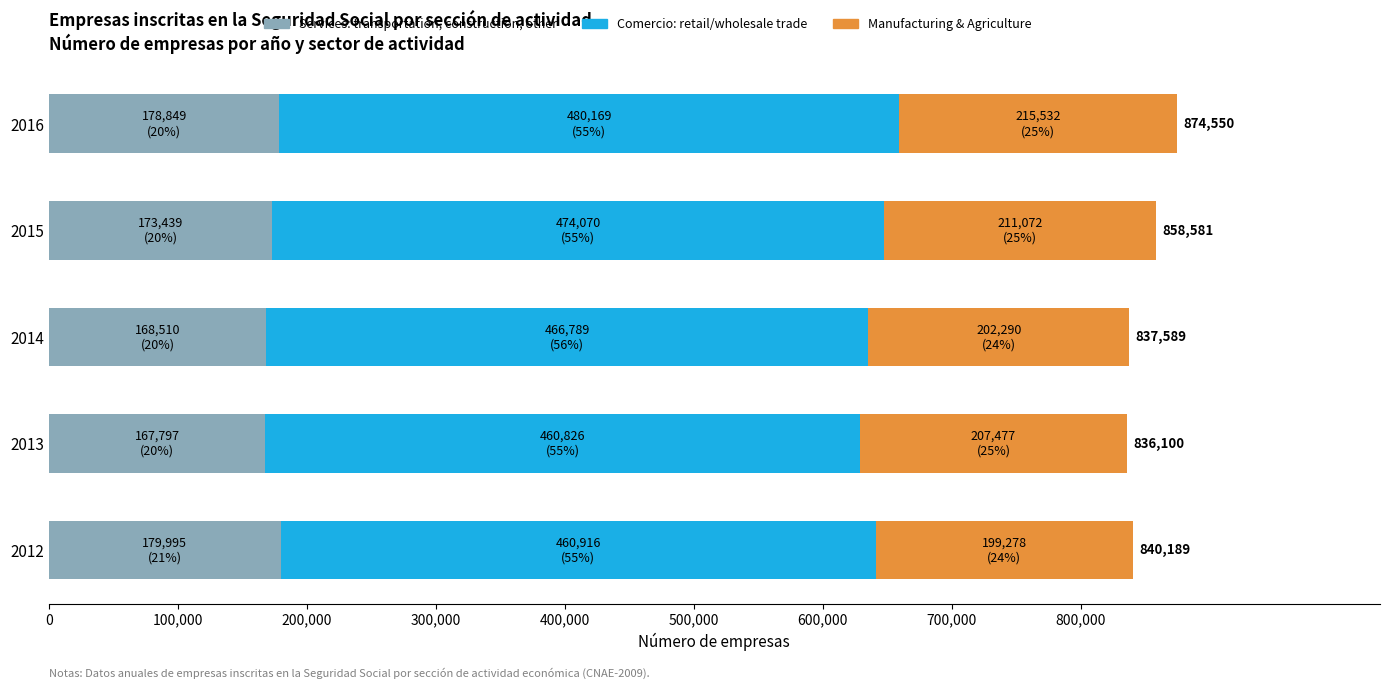

What is the sum of the Services: transportation, construction, other values at 2016 and 2015?

352288